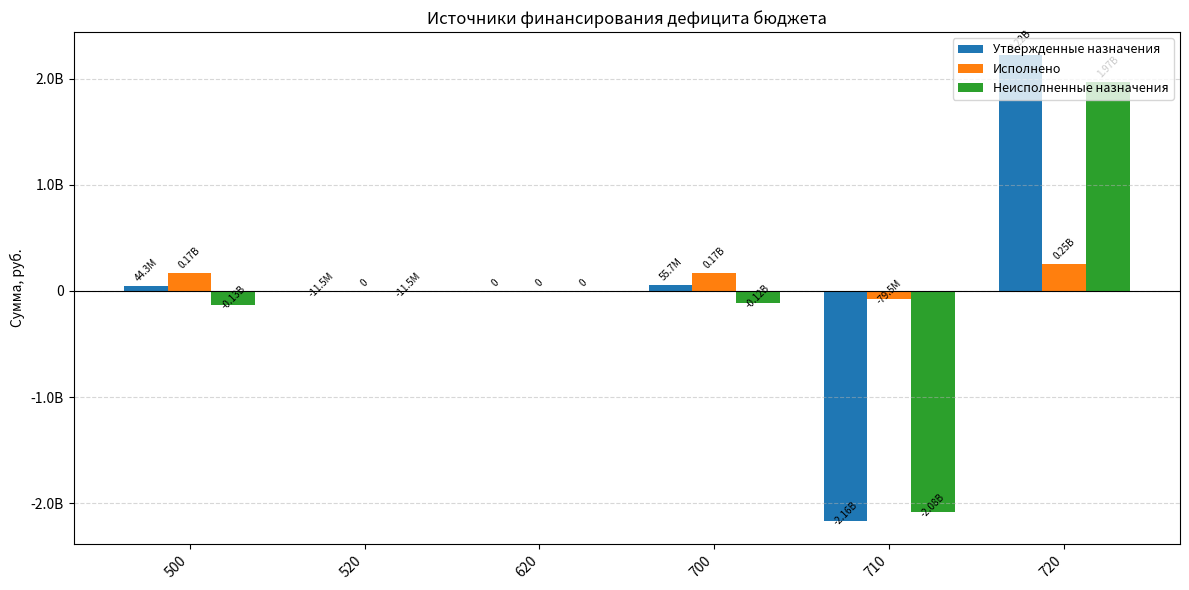

Is the value of Утвержденные назначения at 720 greater than the value of Исполнено at 500?

Yes